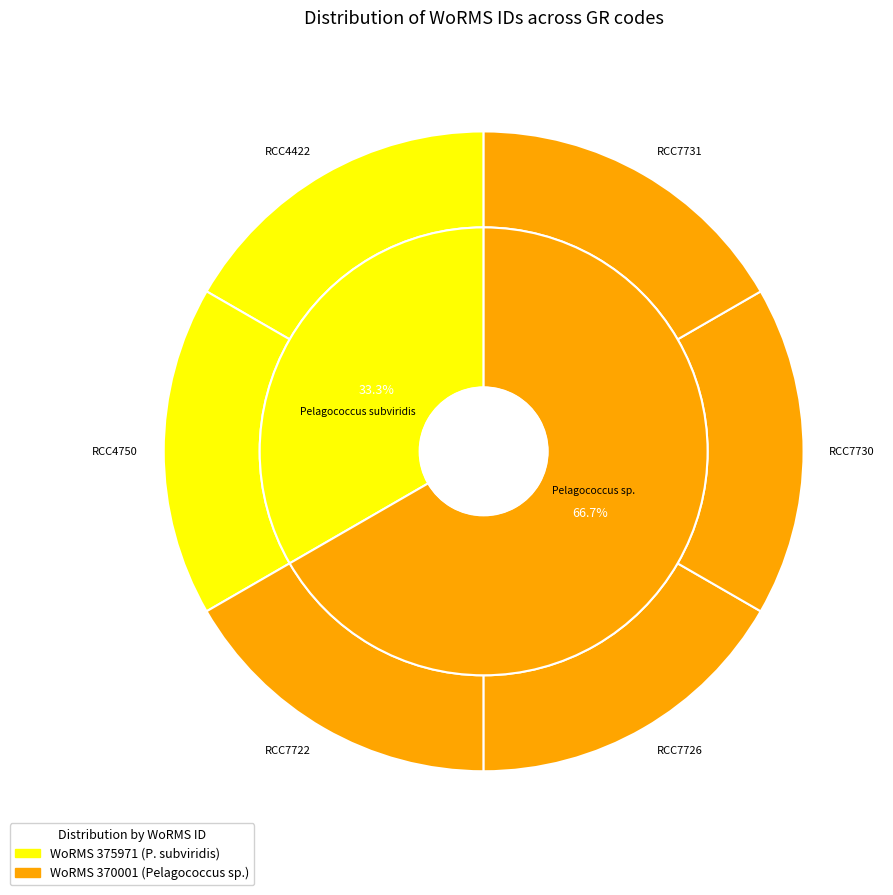

What percentage do RCC7731 and RCC4750 together represent?

33.4%